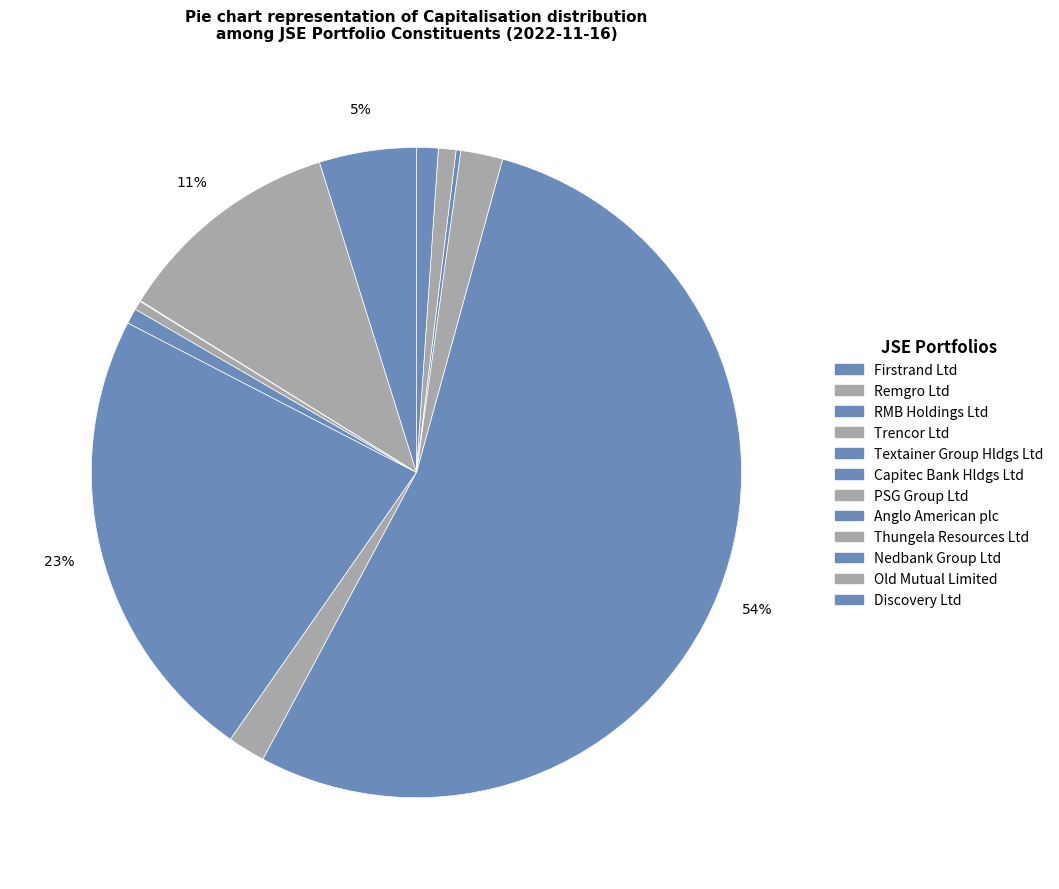

How many slices are in this pie chart?

12